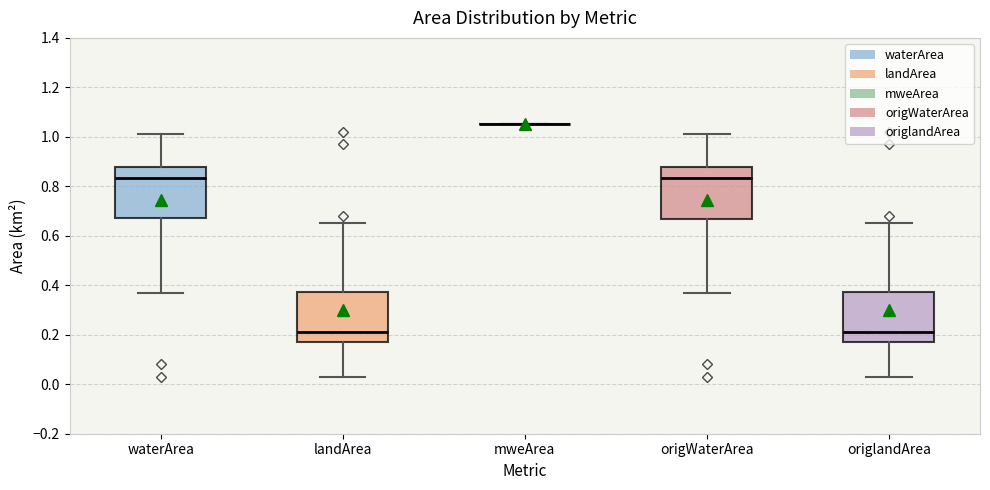

Reading left to right, transcribe this box plot: for each box, give where its median line is, the range the box spans, and where its two whiskers end, as read against the y-axis. The values are not printed on the chart, so give them approximately, as read against the axis.

waterArea: median 0.84, box 0.68 to 0.88, whiskers 0.38 to 1.02
landArea: median 0.22, box 0.18 to 0.38, whiskers 0.04 to 0.66
mweArea: box collapsed to a line at 1.06, whiskers 1.06 to 1.06
origWaterArea: median 0.84, box 0.66 to 0.88, whiskers 0.38 to 1.02
origlandArea: median 0.22, box 0.18 to 0.38, whiskers 0.04 to 0.66